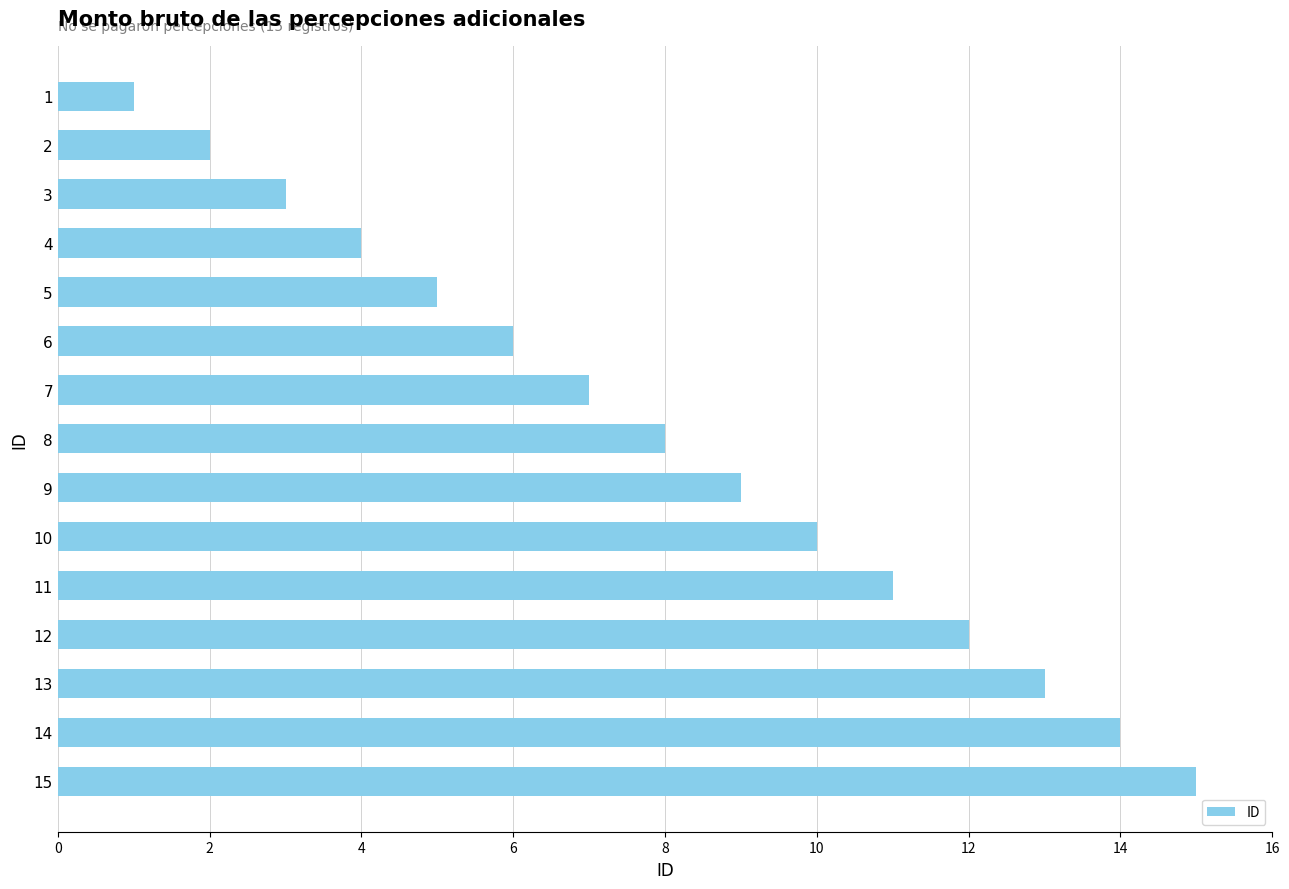

What is the difference between the second highest and minimum values?

13